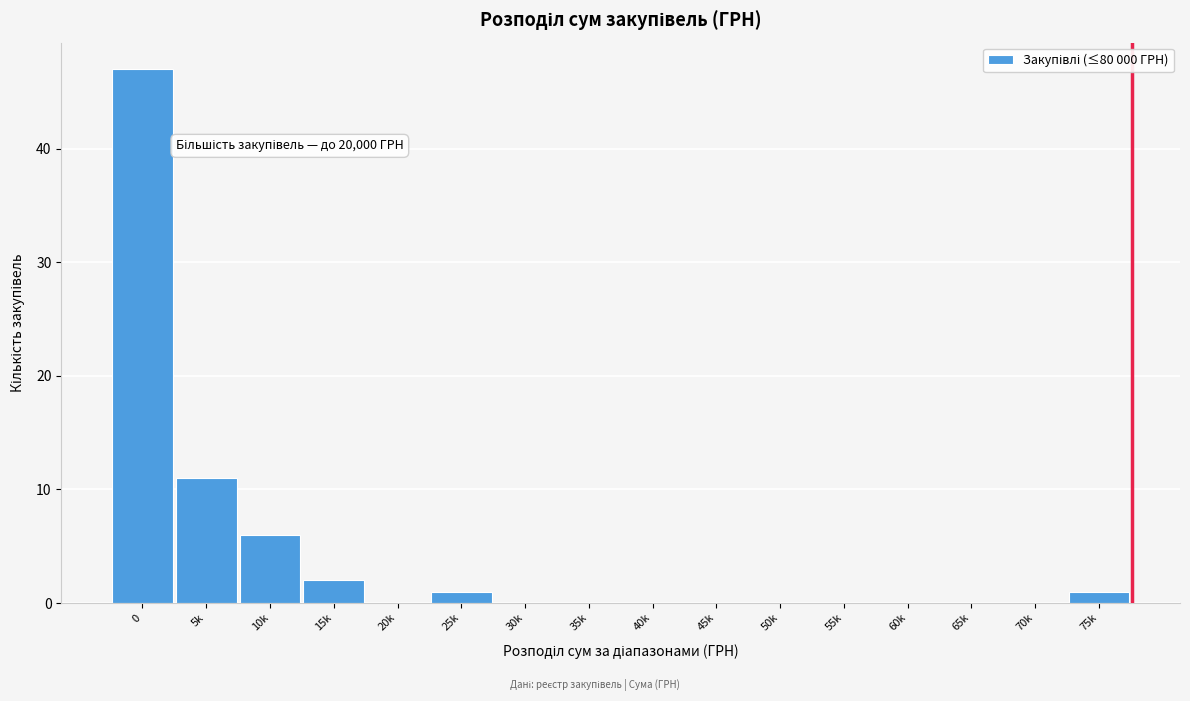

Which has a higher value, 65k or 25k?

25k